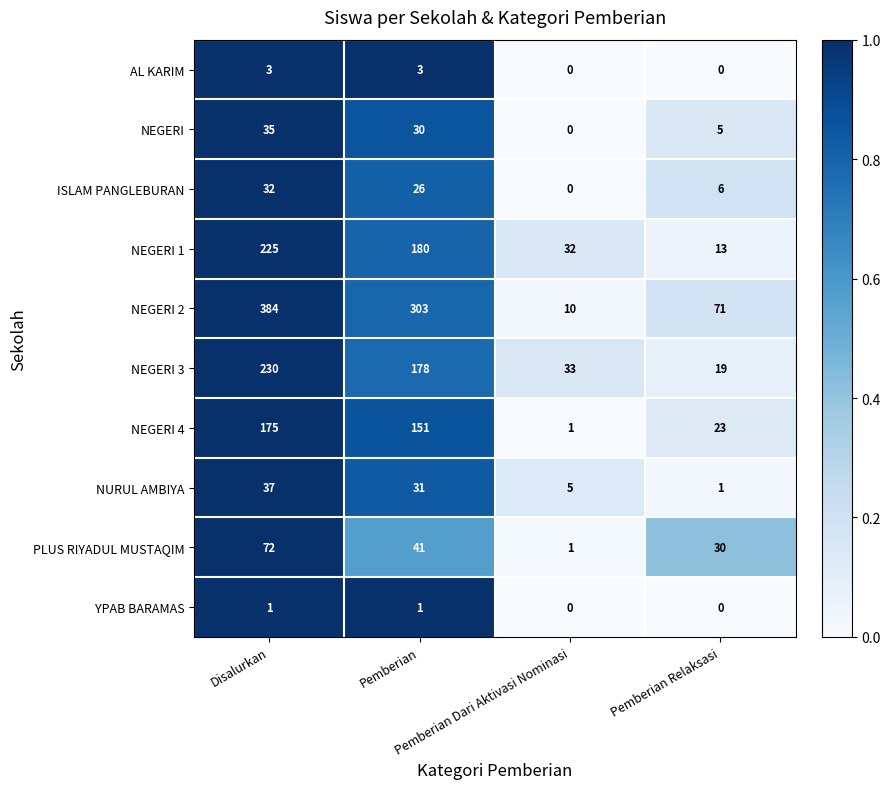

Which series has the largest range (max minus min)?

NEGERI 2